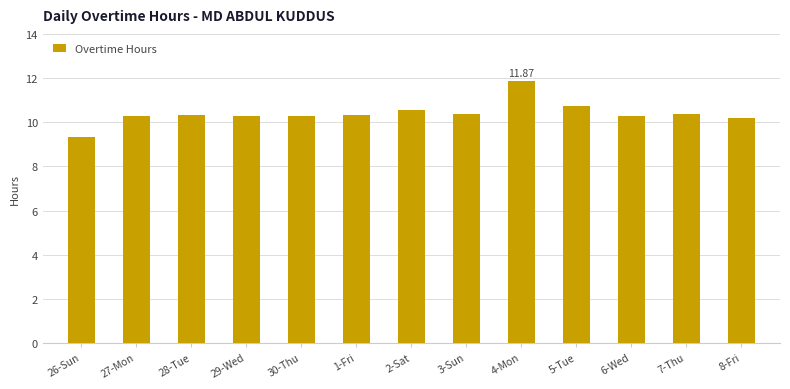

What position from the right is 28-Tue?

11